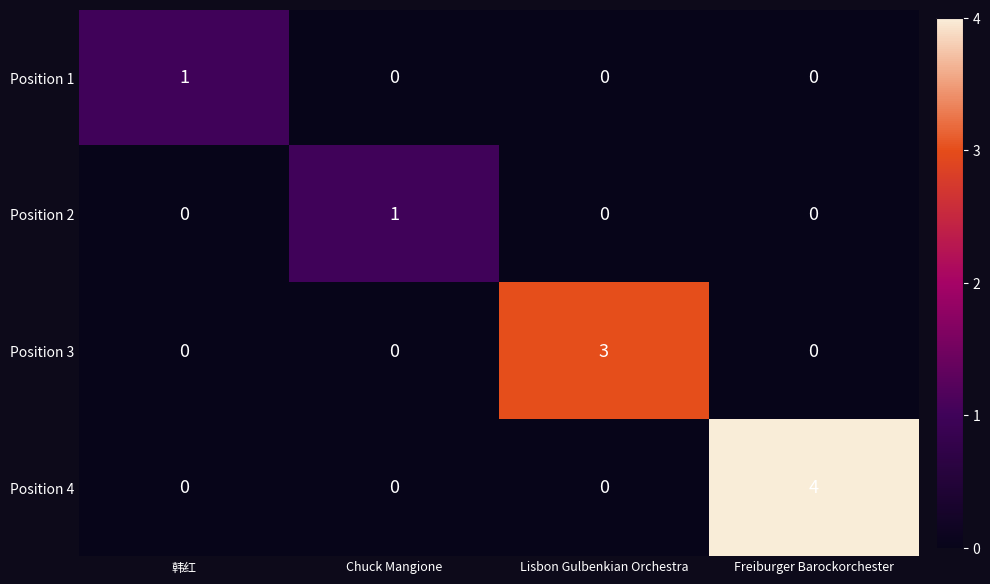

What is the maximum value for Position 3?

3